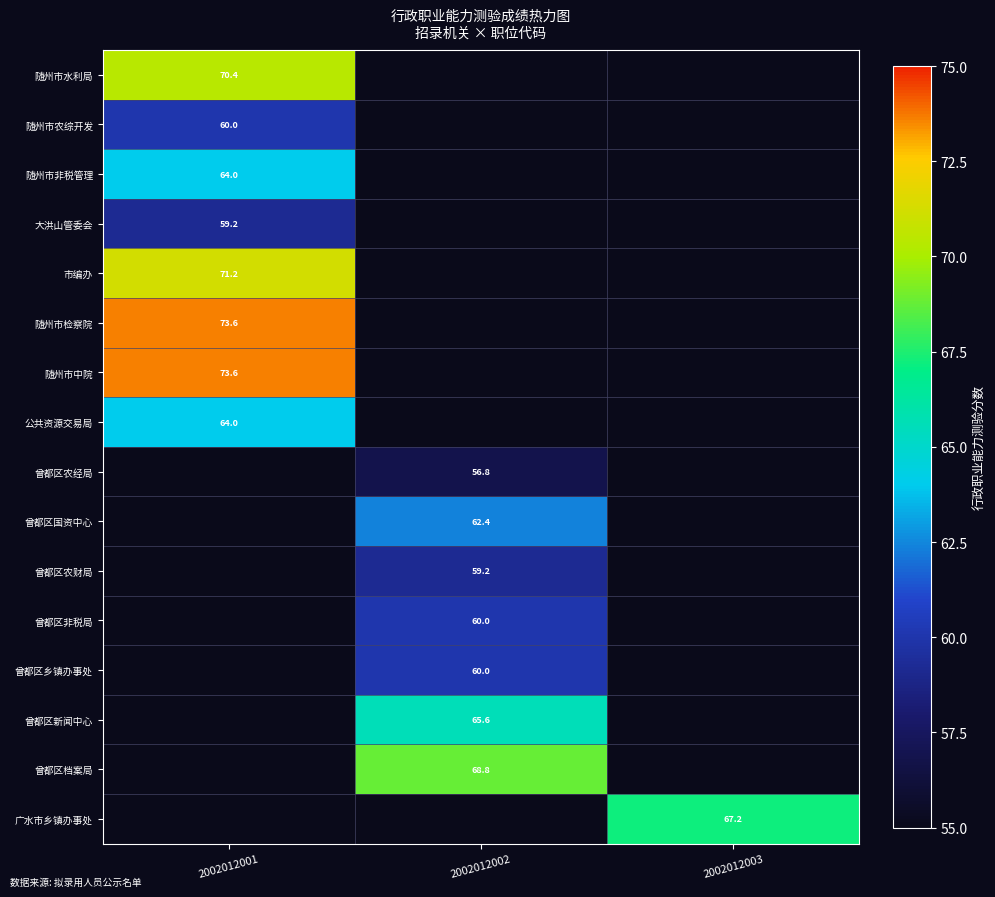

At how many categories does at least one series exceed 59?

3